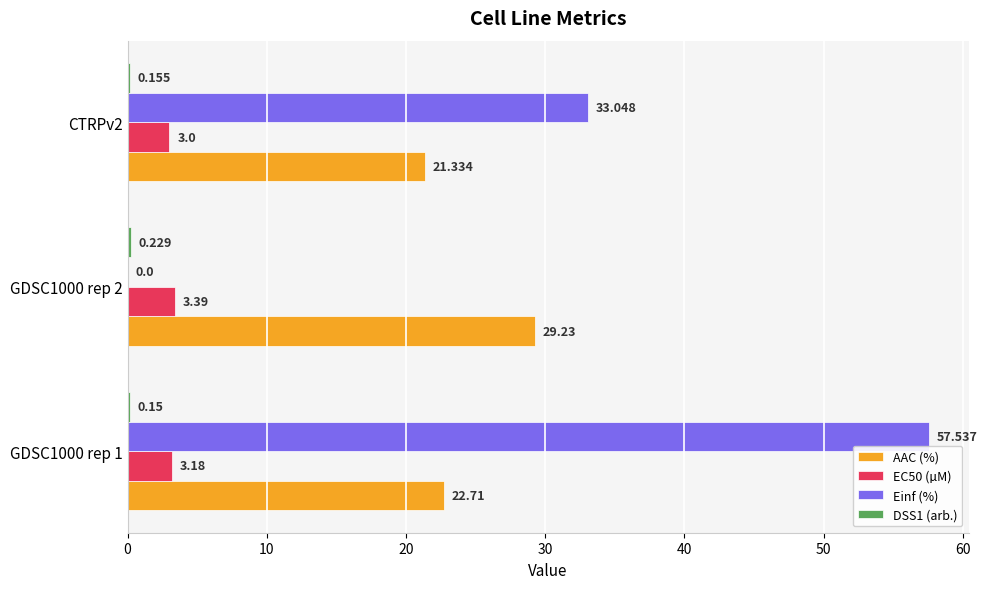

Which series has the largest total across all categories?

Einf (%)